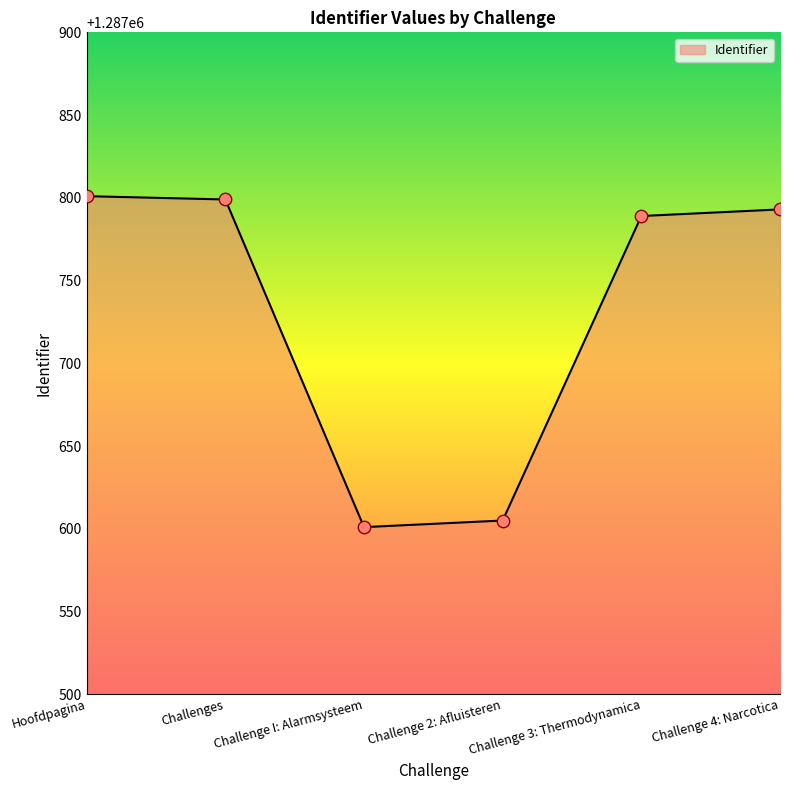

What is the ratio of the value at Challenge 3: Thermodynamica to the value at Challenge 2: Afluisteren?

1.0